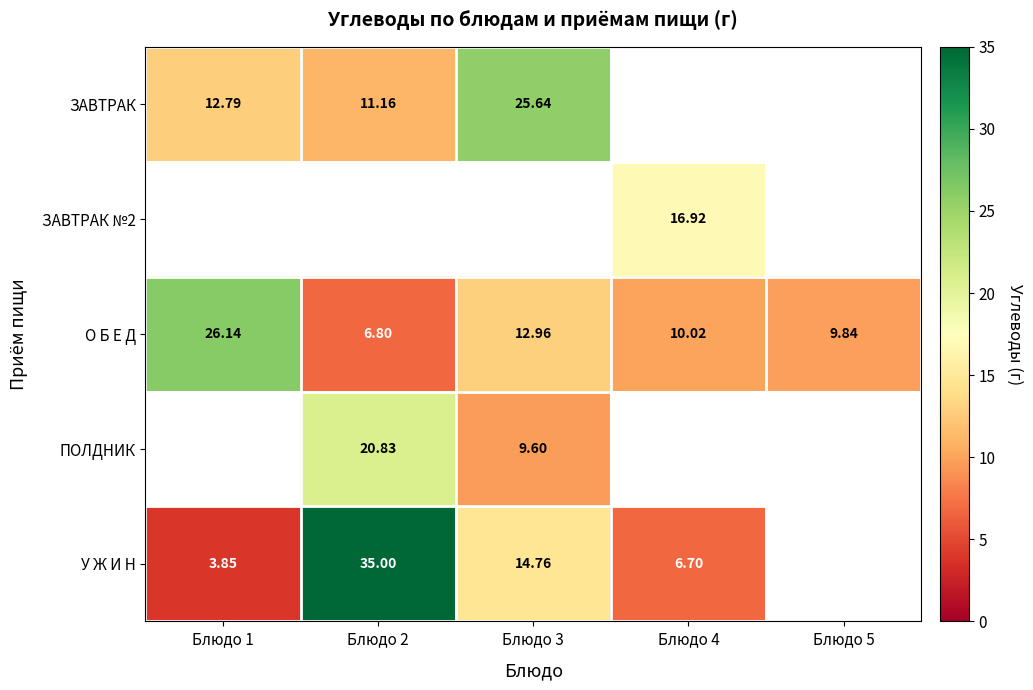

True or false: ЗАВТРАК №2 has a value of 16.9 at Блюдо 4.

True